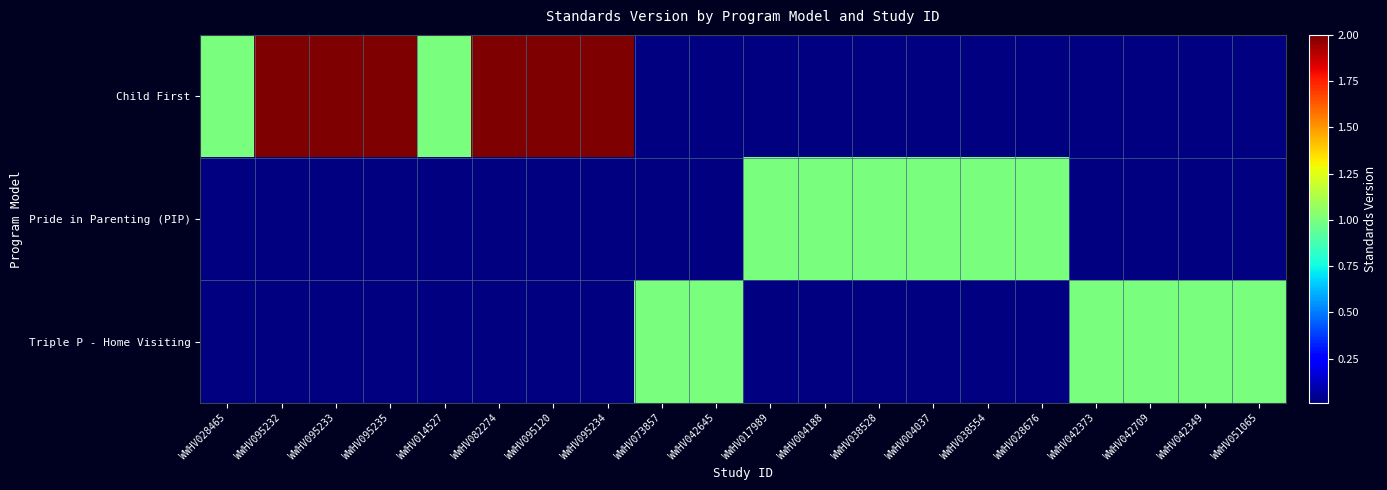

Which category has the highest value across all series?

WWHV095232